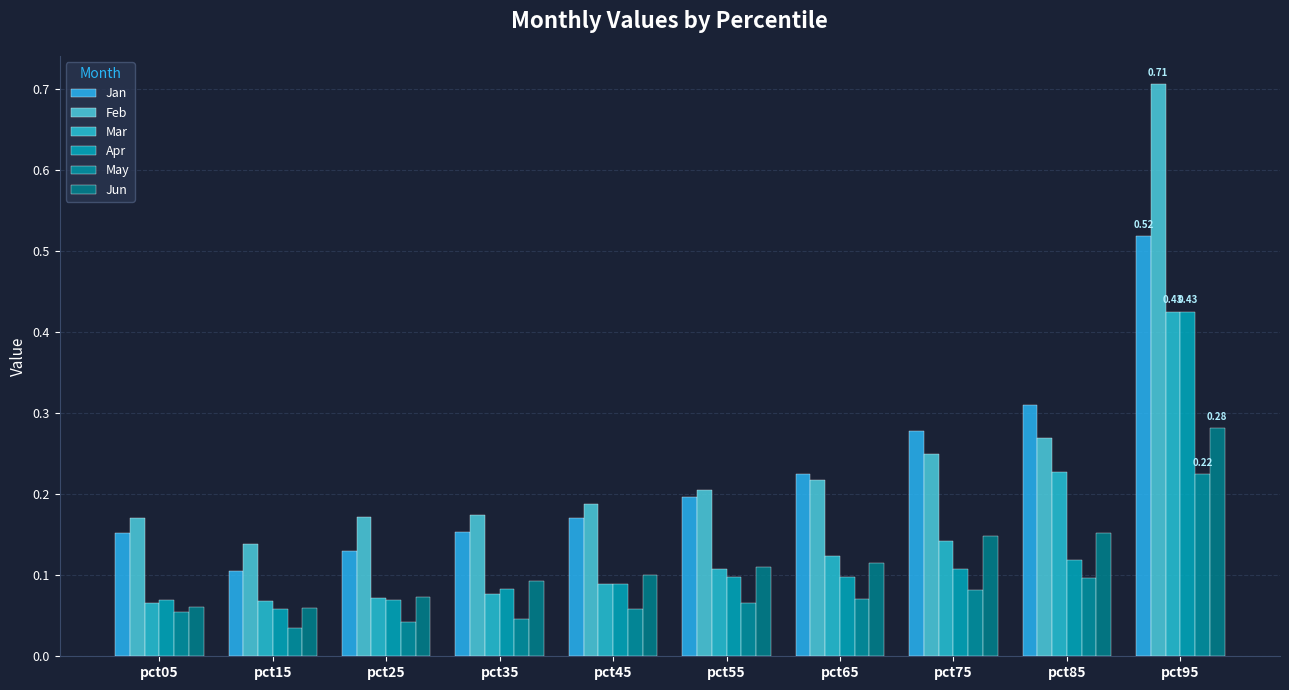

At how many categories does at least one series exceed 0?

10